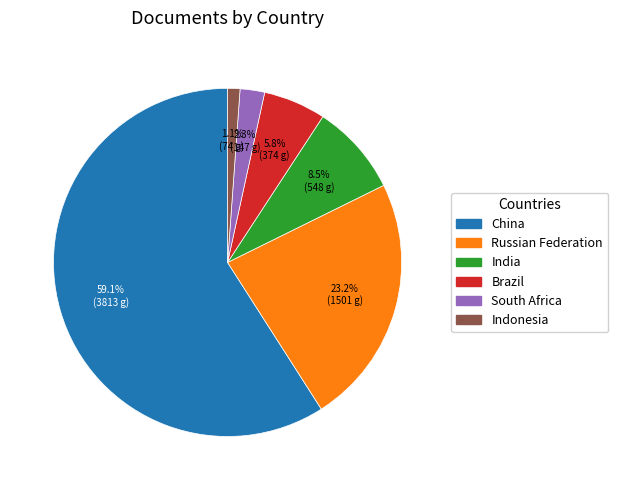

Does China account for over 50% of the chart?

Yes